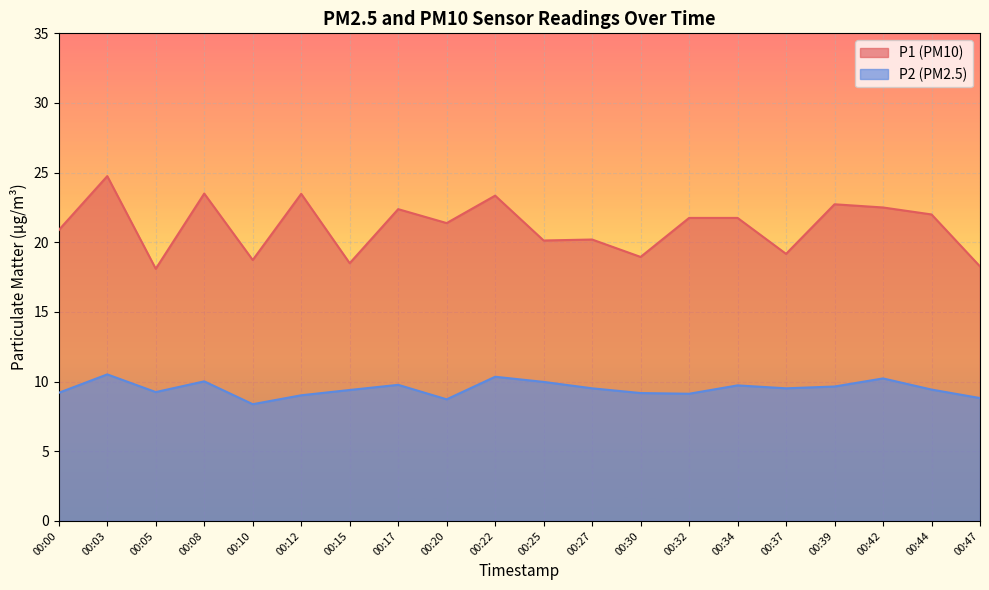

What is the value of the P1 point at the 2nd from the left?

24.8